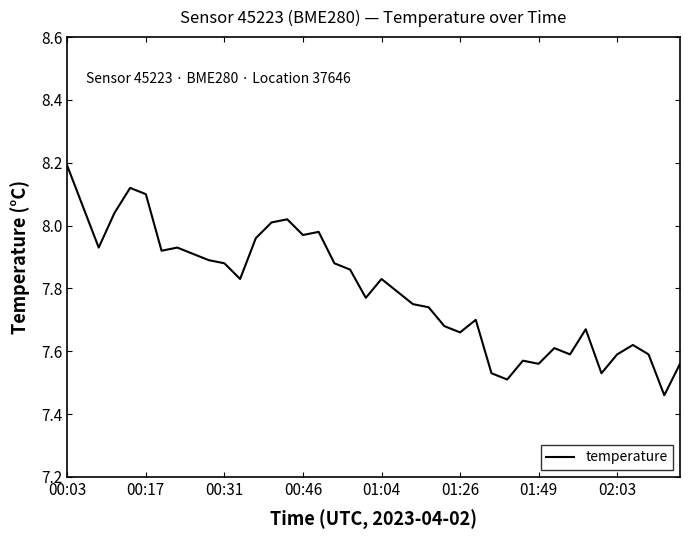

What is the greatest value displayed?

8.2